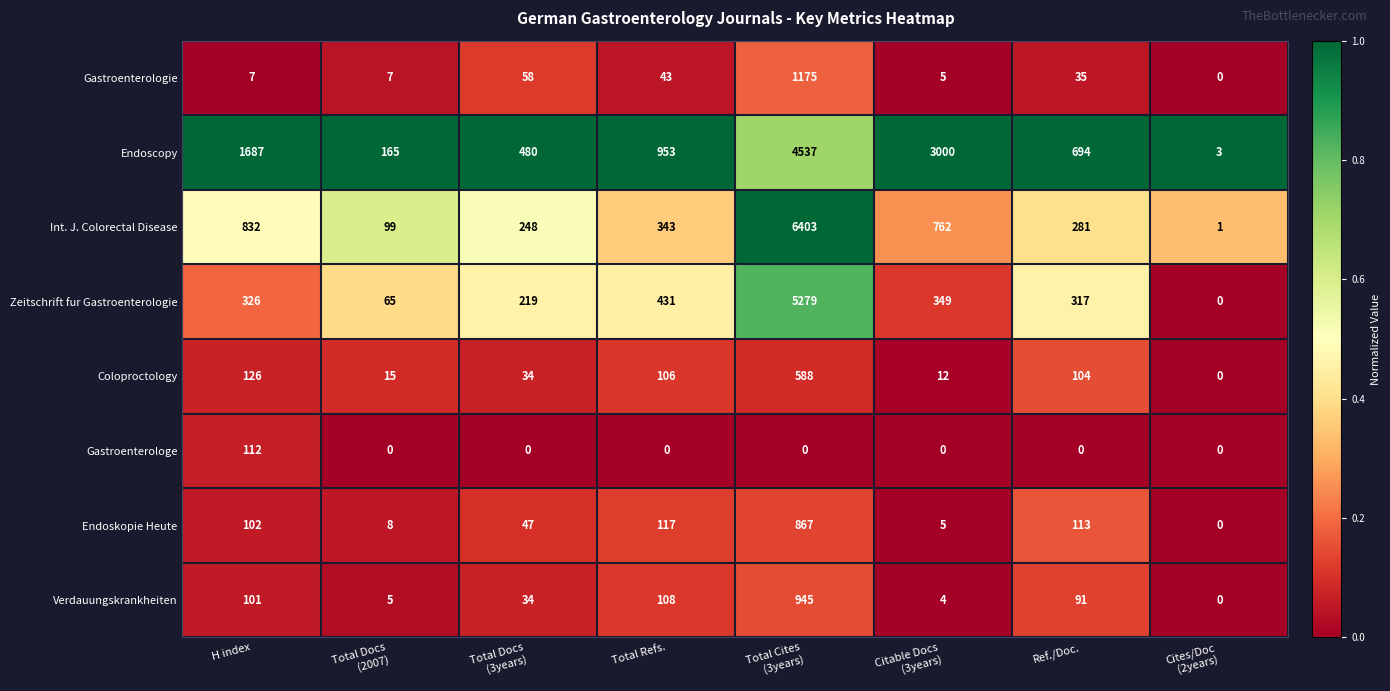

At Total Refs., list the series in order from smallest to largest.

Gastroenterologe, Gastroenterologie, Coloproctology, Verdauungskrankheiten, Endoskopie Heute, Int. J. Colorectal Disease, Zeitschrift fur Gastroenterologie, Endoscopy